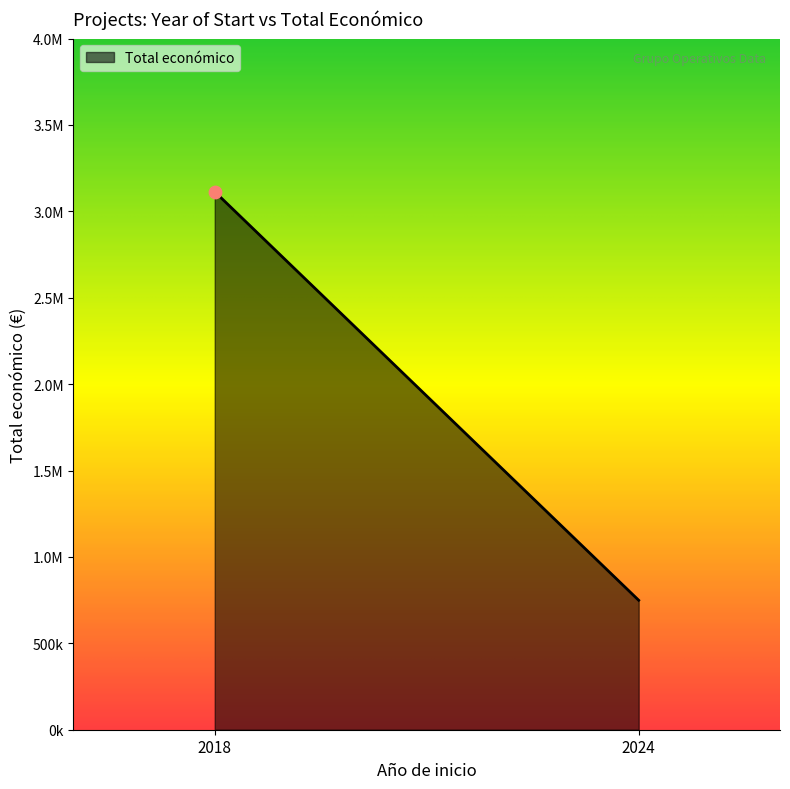

Between 2024 and 2018, which is larger?

2018